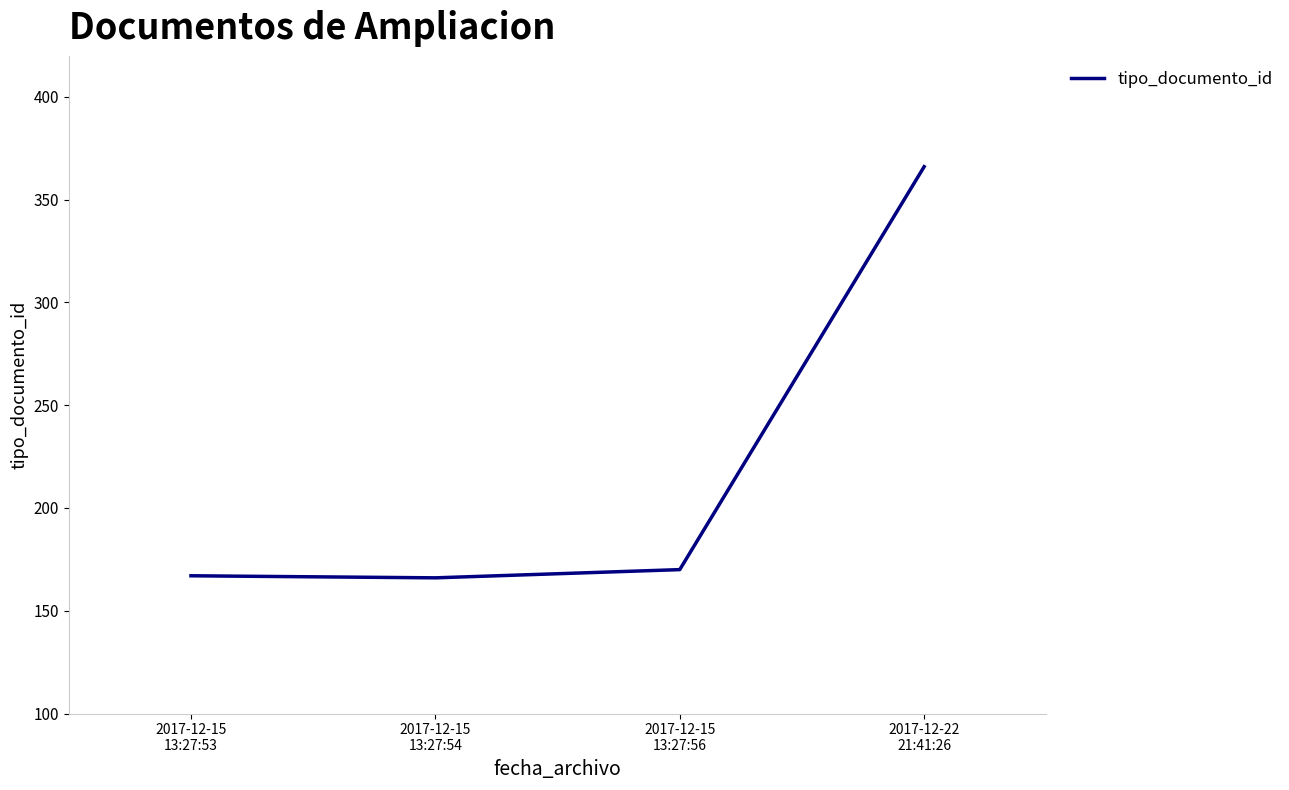

Between 2017-12-22
21:41:26 and 2017-12-15
13:27:53, which is larger?

2017-12-22
21:41:26